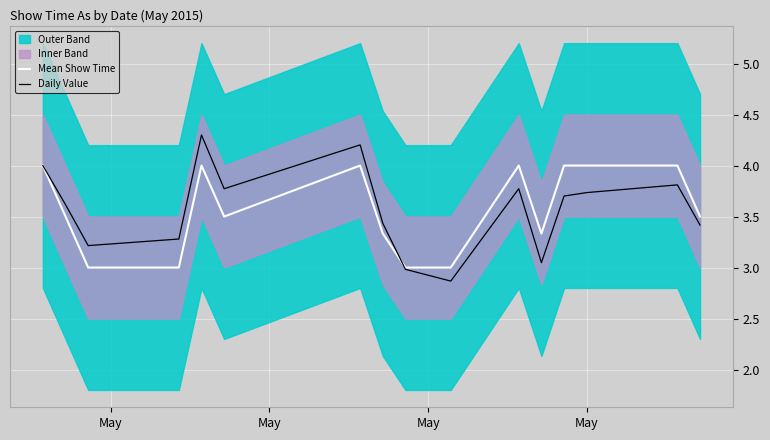

What is the minimum value for Daily Value?

2.9